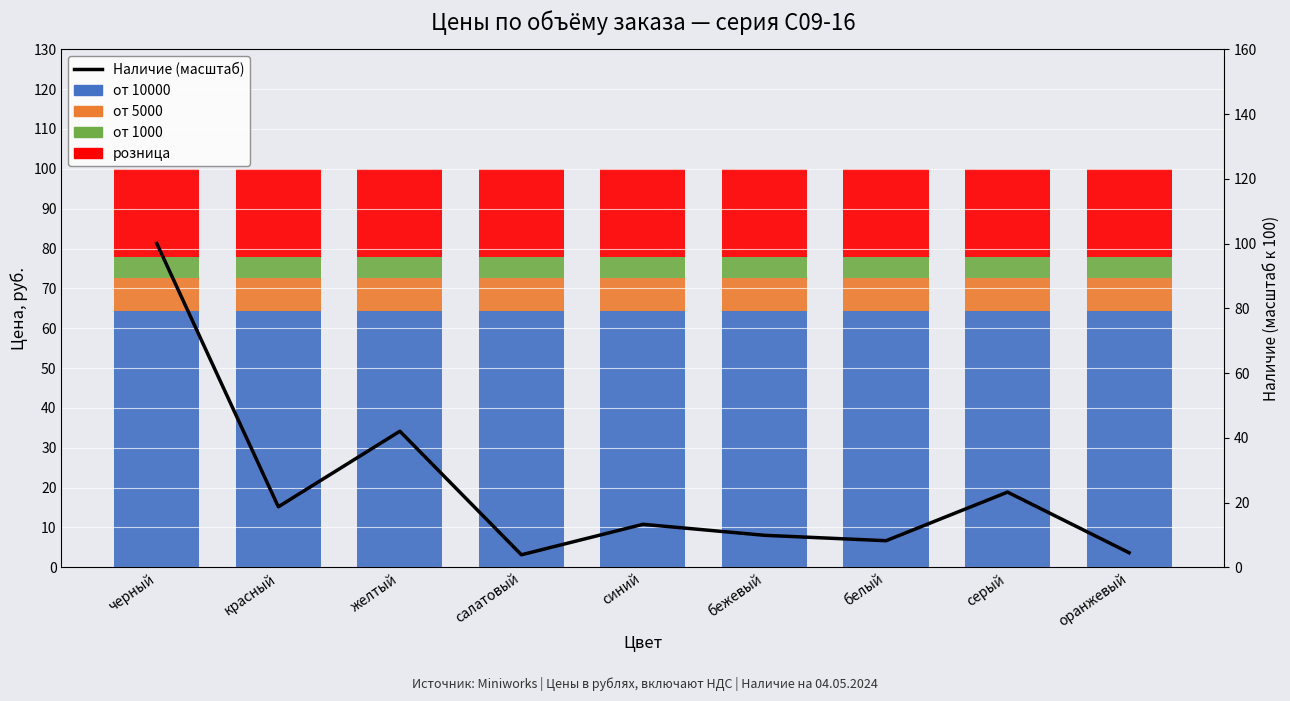

Rank the series at синий from highest to lowest value.

от 10000, розница, Наличие (масштаб), от 5000, от 1000